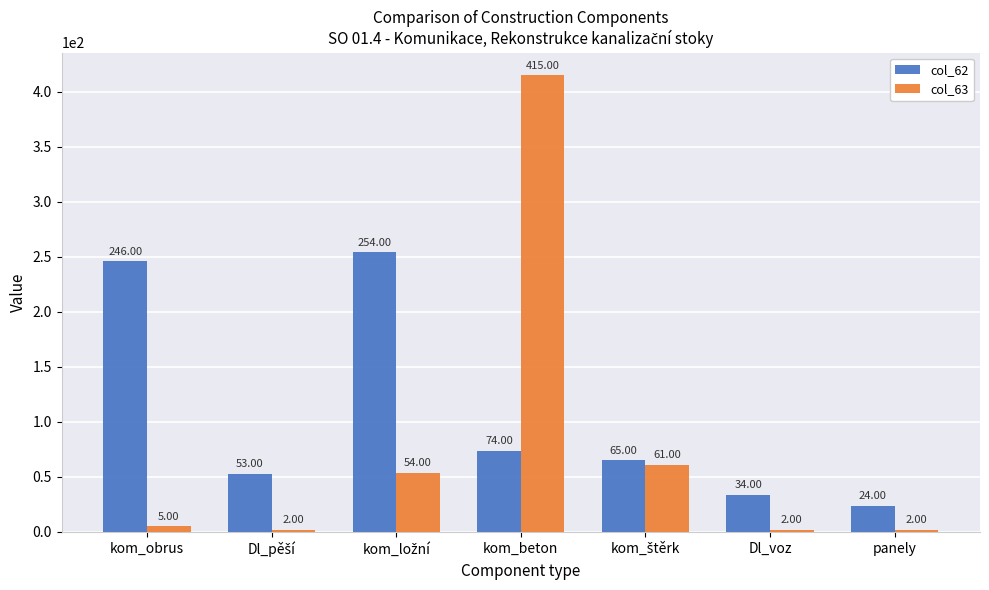

Rank the series by their maximum value, from highest to lowest.

col_63, col_62